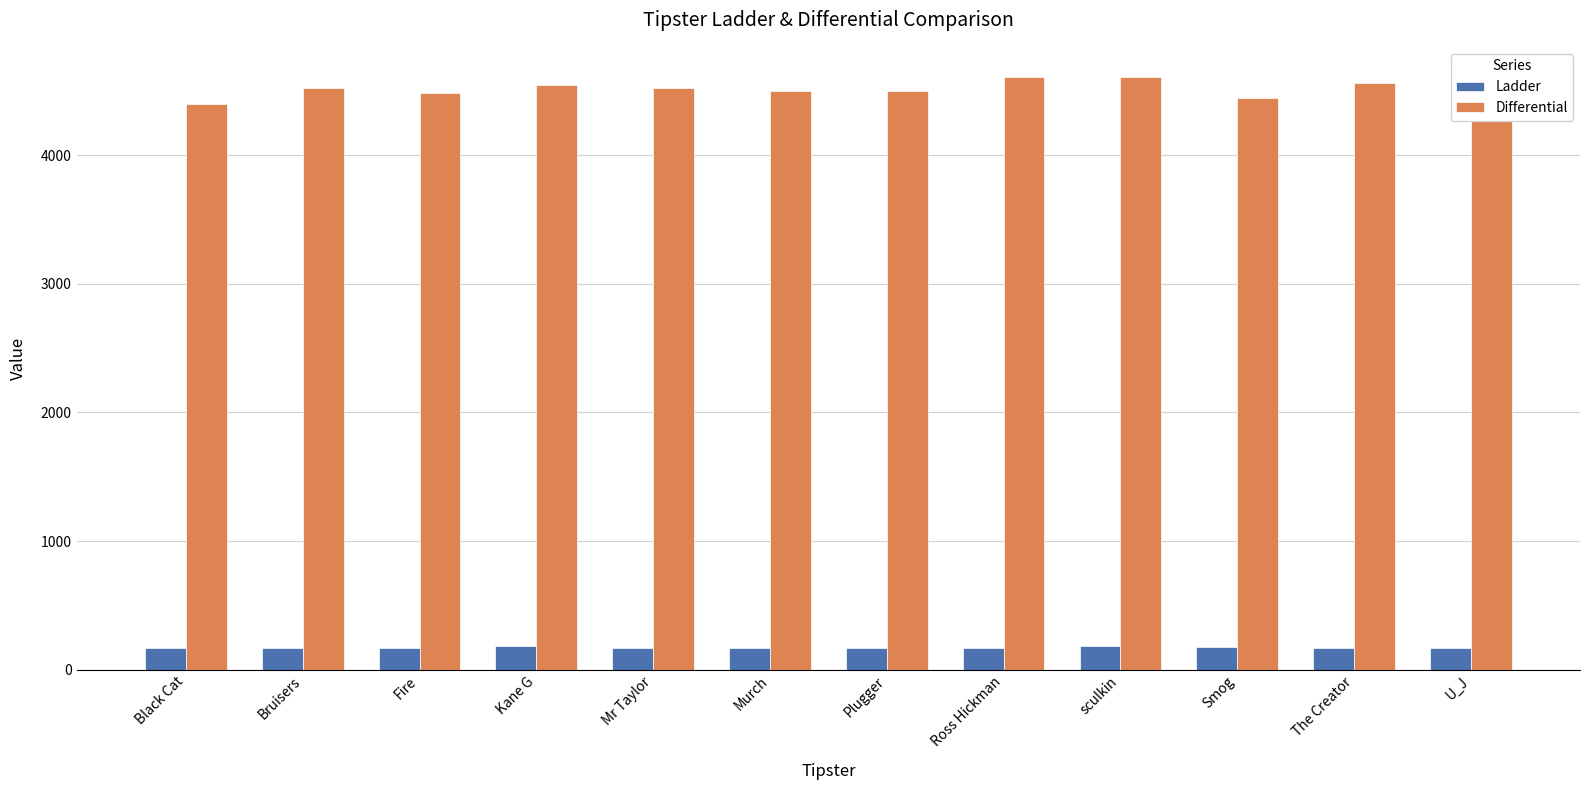

What are all the series names shown in the legend?

Ladder, Differential